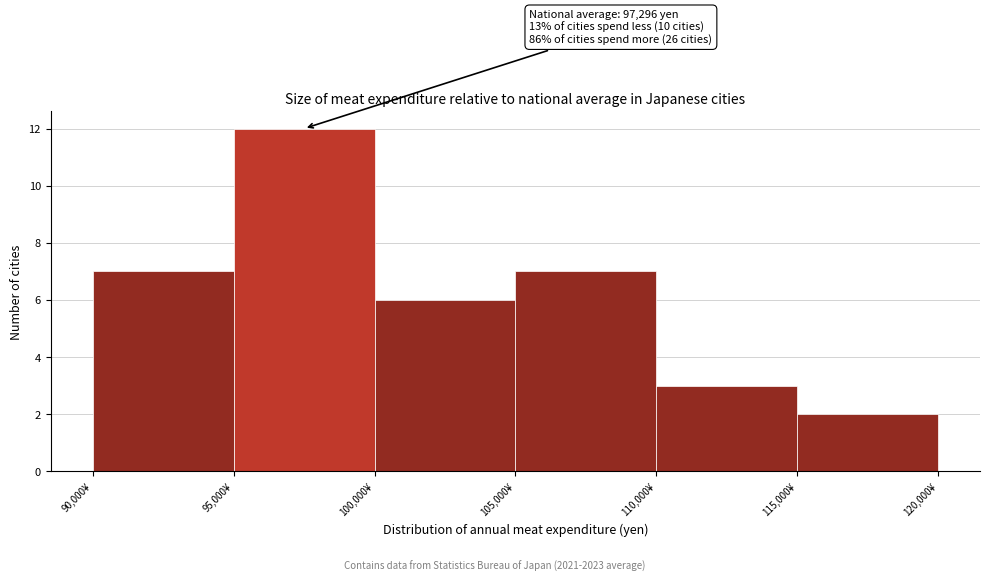

Which range on the x-axis has the tallest bar?

95000 to 100000